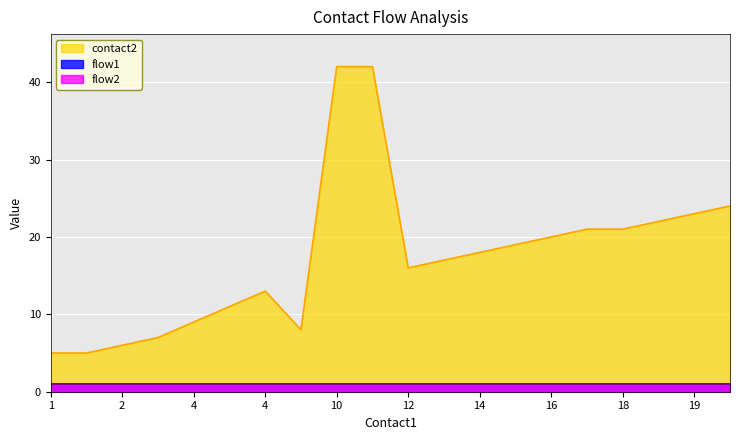

What is the difference between the highest and lowest values at 13?

16